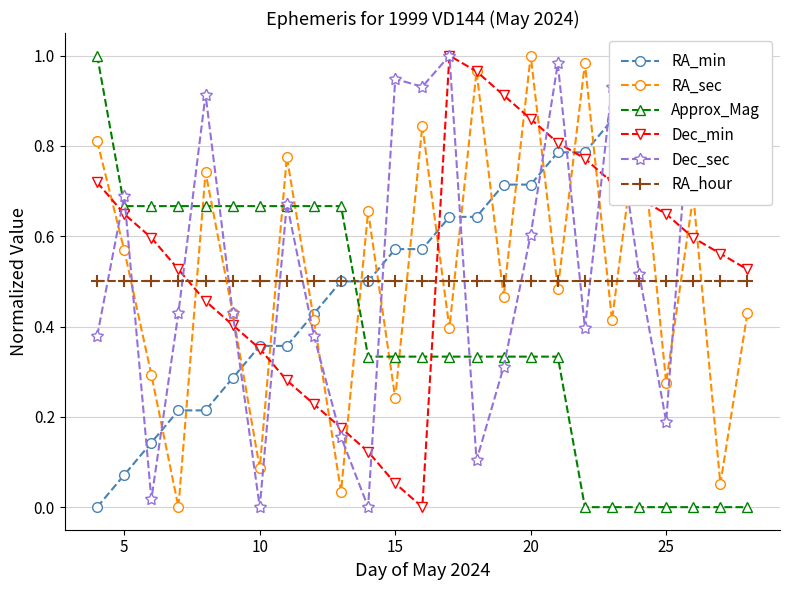

In Dec_min, how many points are lower than both neighbors (excluding endpoints)?

1